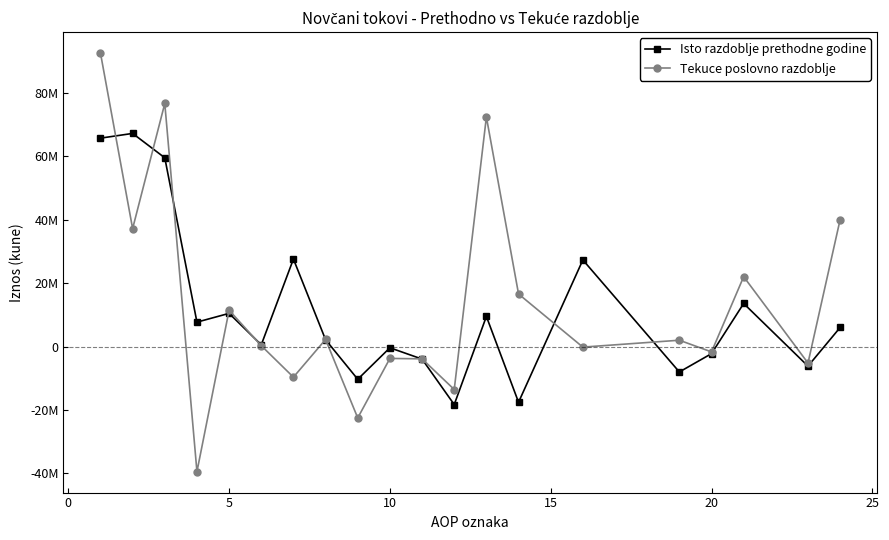

What is the minimum value shown in the chart?

-39510898